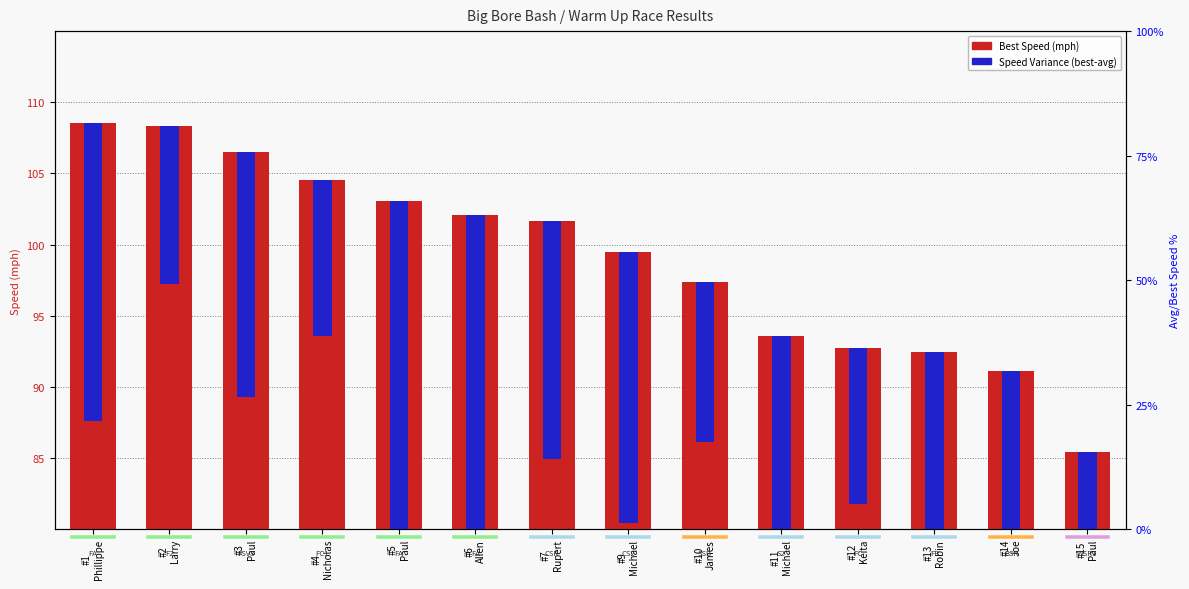

What is the value of the Speed Variance (best-avg) bar at the 9th from the left?

11.2